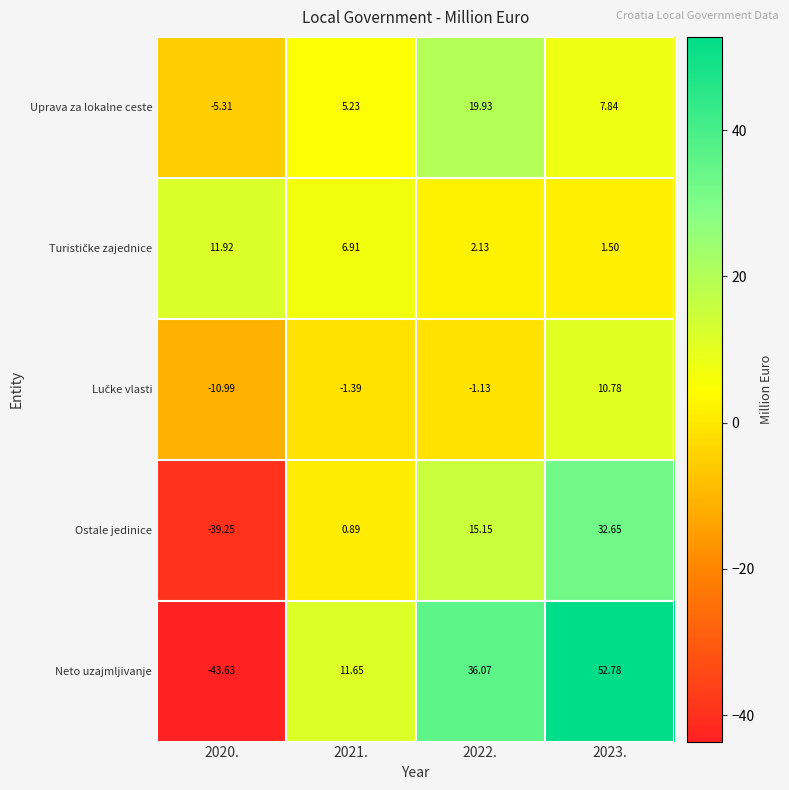

Which series has the largest range (max minus min)?

Neto uzajmljivanje